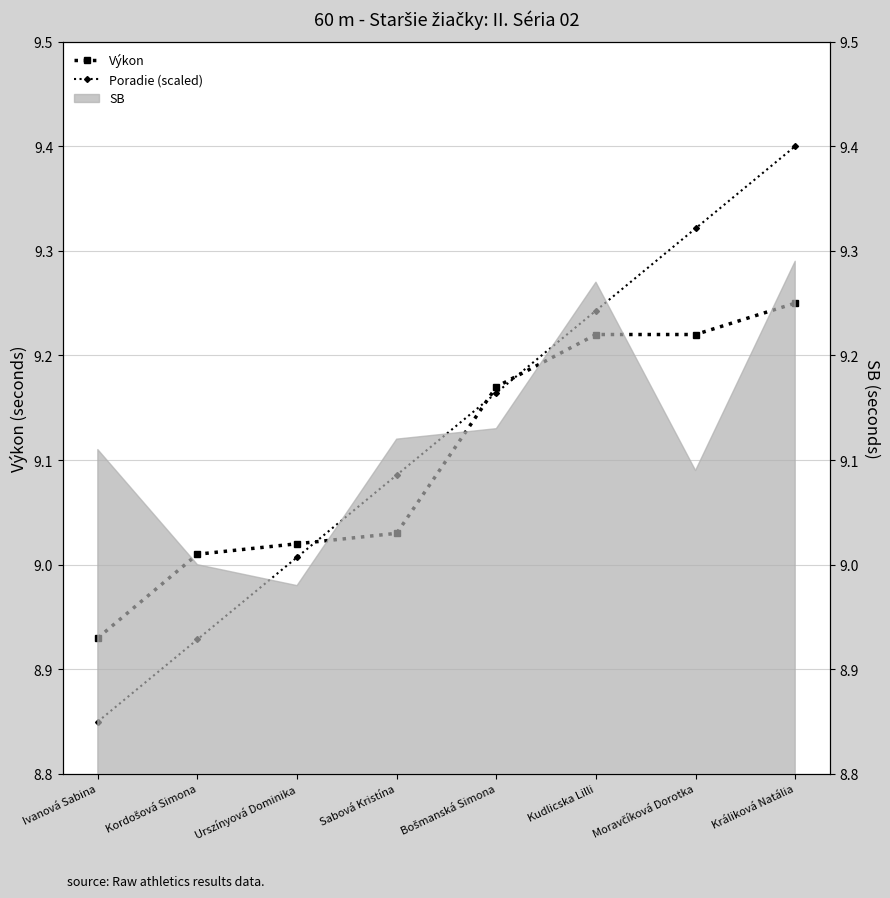

Is it true that Poradie (scaled) equals 9.3 at Moravčíková Dorotka?

True